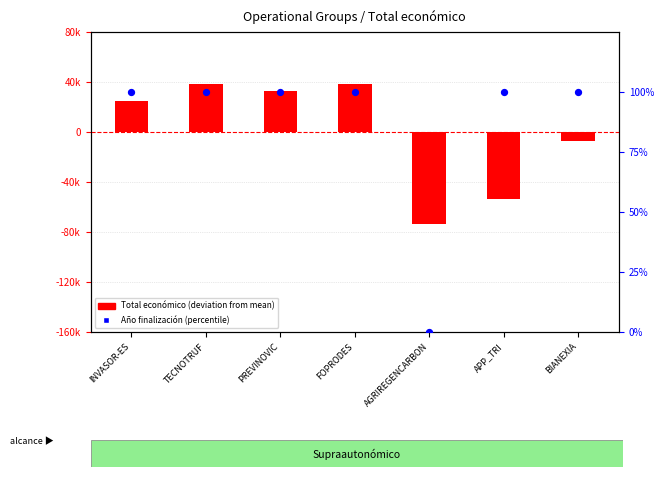

At how many categories does at least one series exceed 27649?

3